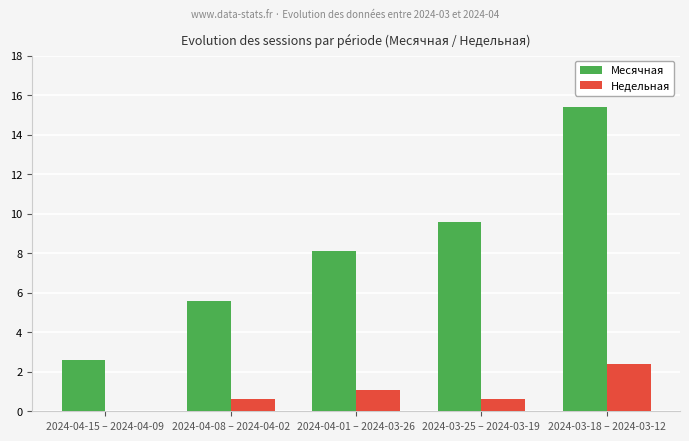

At which category is the sum across all series the highest?

2024-03-18 – 2024-03-12